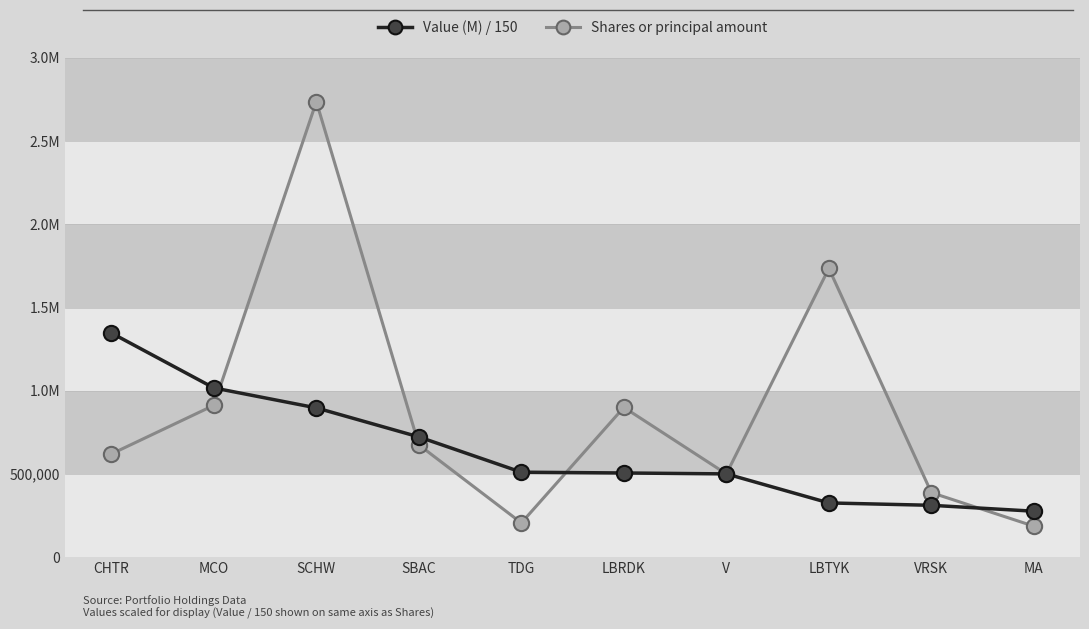

Which series ends up on top after the final intersection of Shares or principal amount and Value (M) / 150?

Value (M) / 150